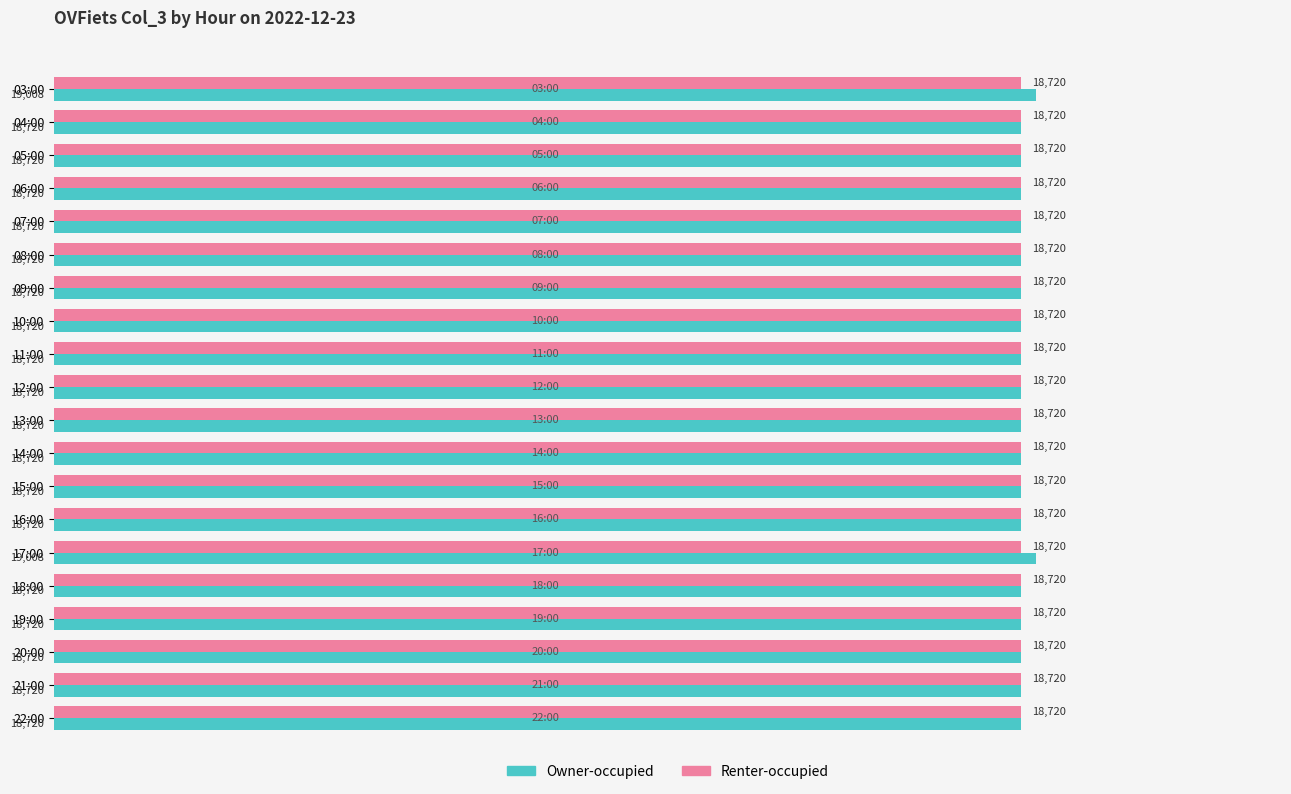

What is the average value of the Owner-occupied series?

18749